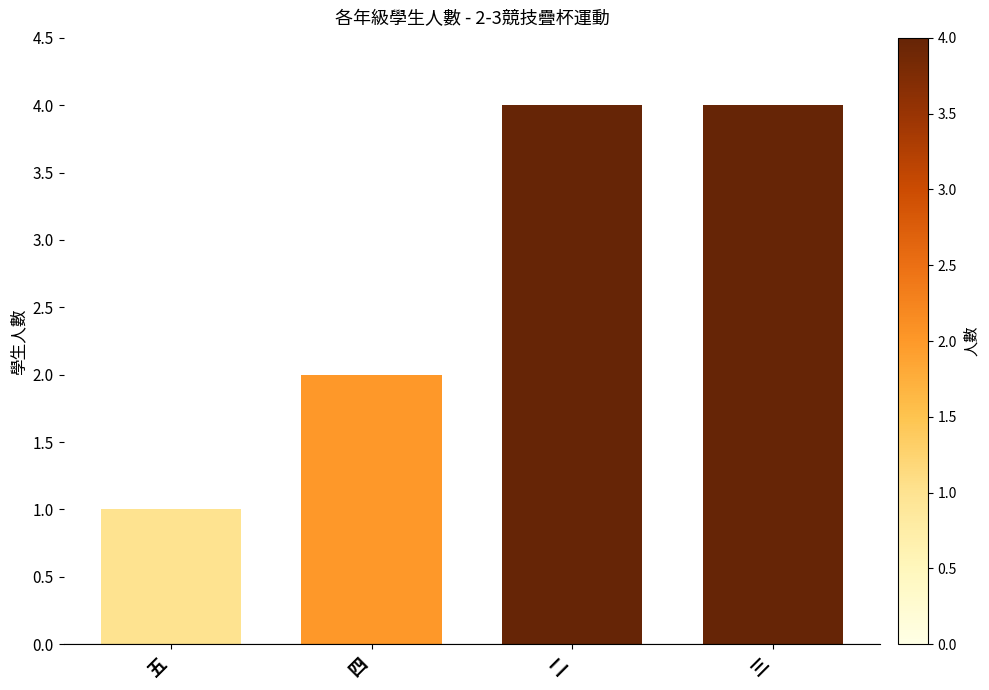

Reading right to left, transcribe all the data shown in this chart.

三=4	二=4	四=2	五=1